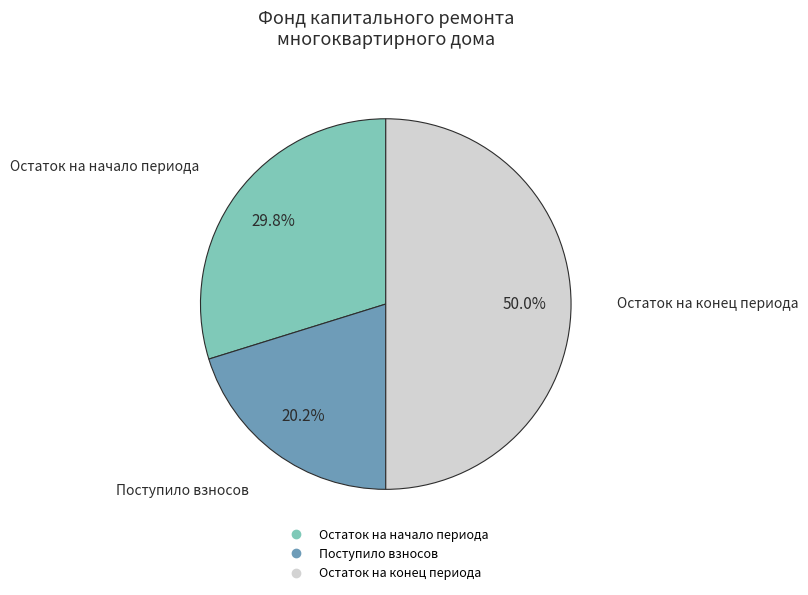

How many slices are in this pie chart?

3